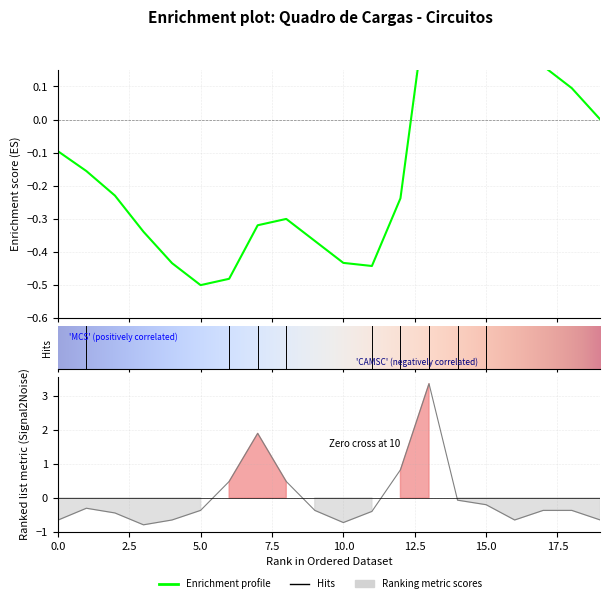

What is the maximum value shown in the chart?

3.4